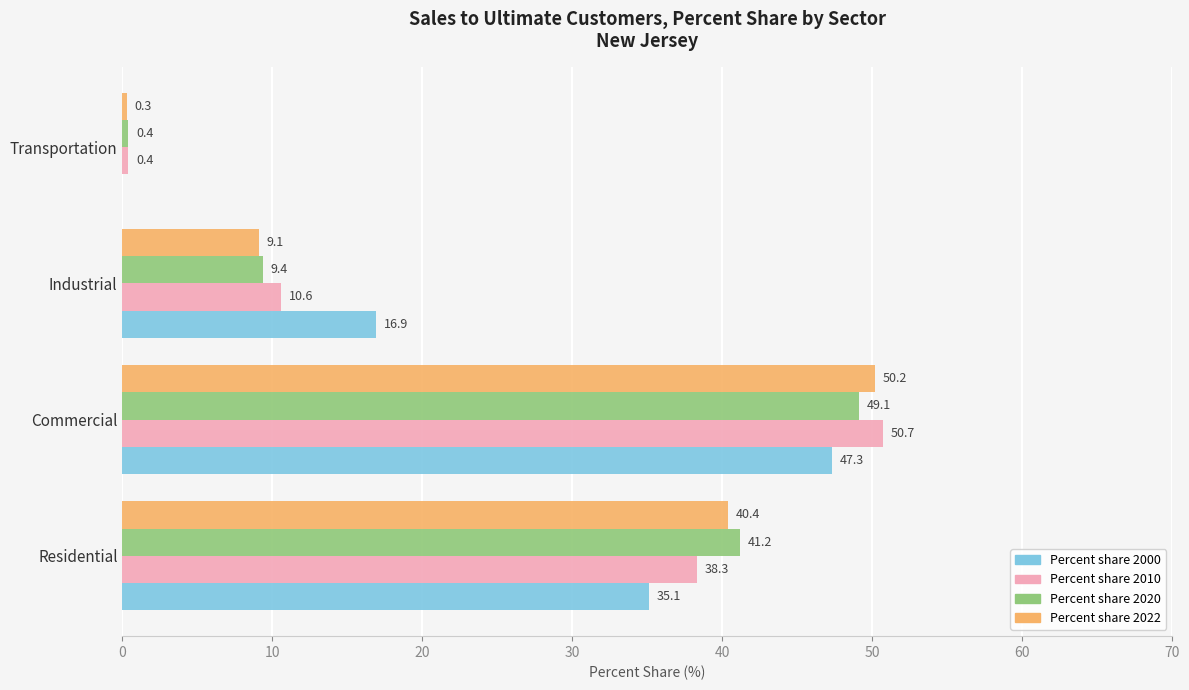

At which category is the sum across all series the highest?

Commercial